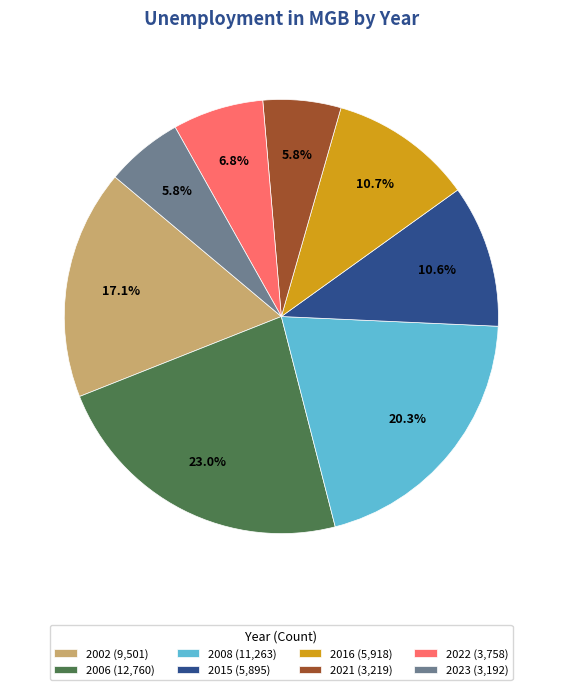

How many slices are in this pie chart?

8